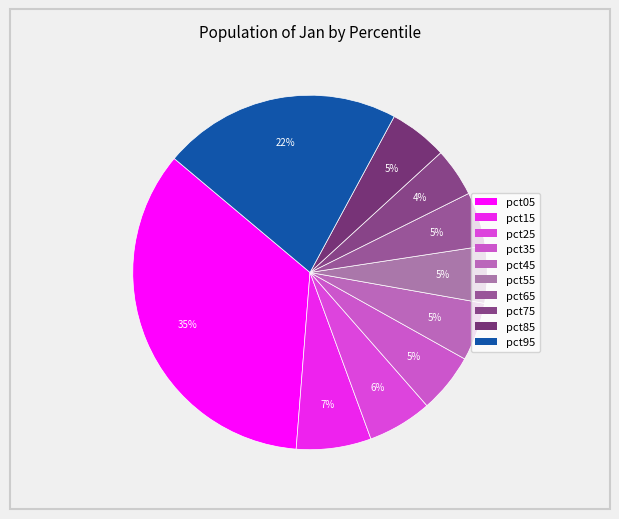

What is the change in value from pct15 to pct85?

-0.1